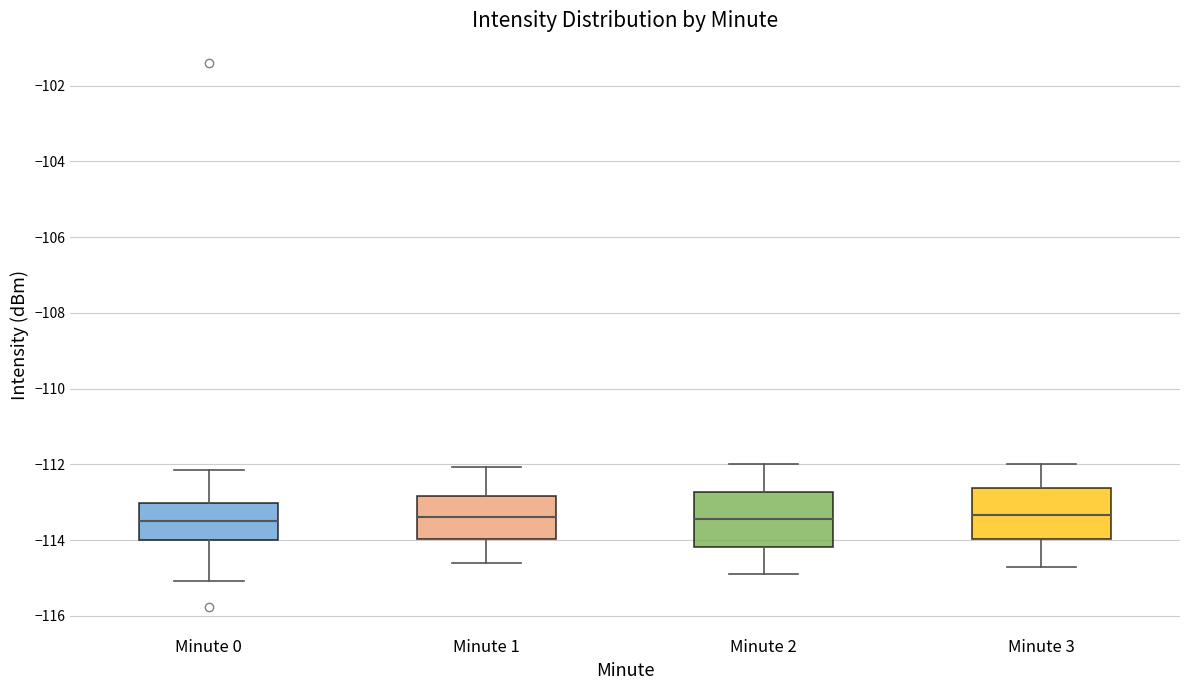

Where is the upper edge of the box for Minute 3 on the y-axis? The values are not printed on the chart, so give them approximately, as read against the axis.

-112.6